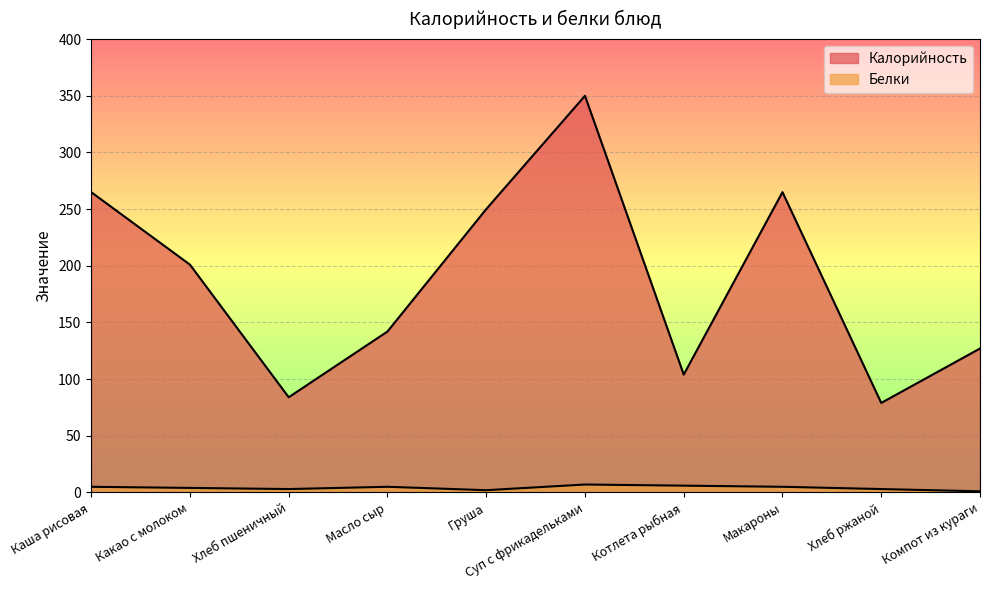

What is the total value across all series at Какао с молоком?

205